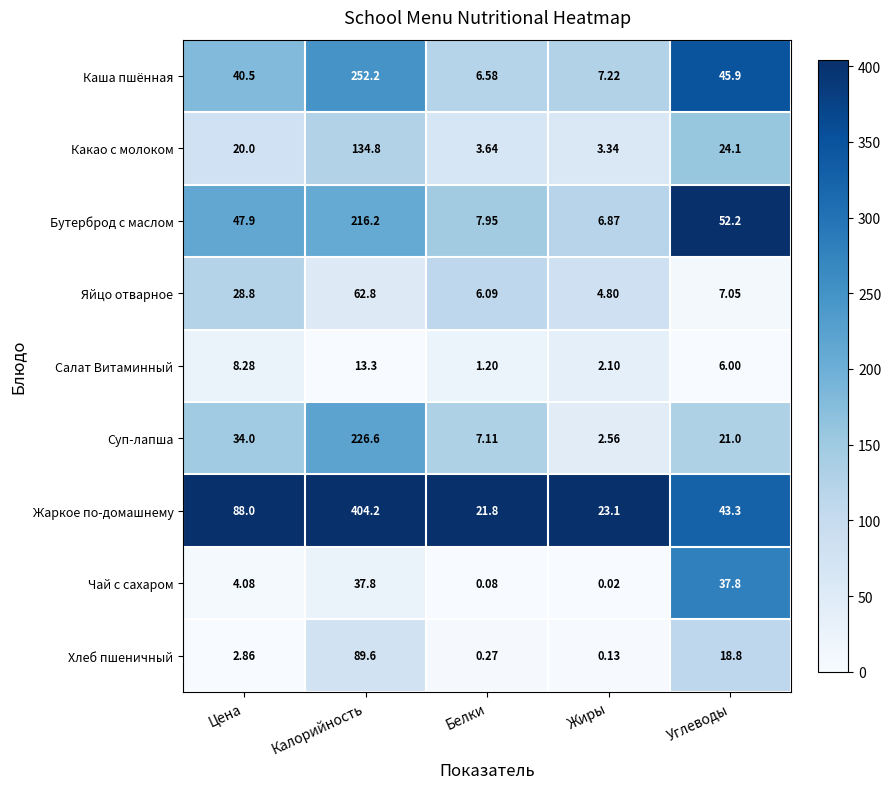

Which category has the lowest value across all series?

Жиры